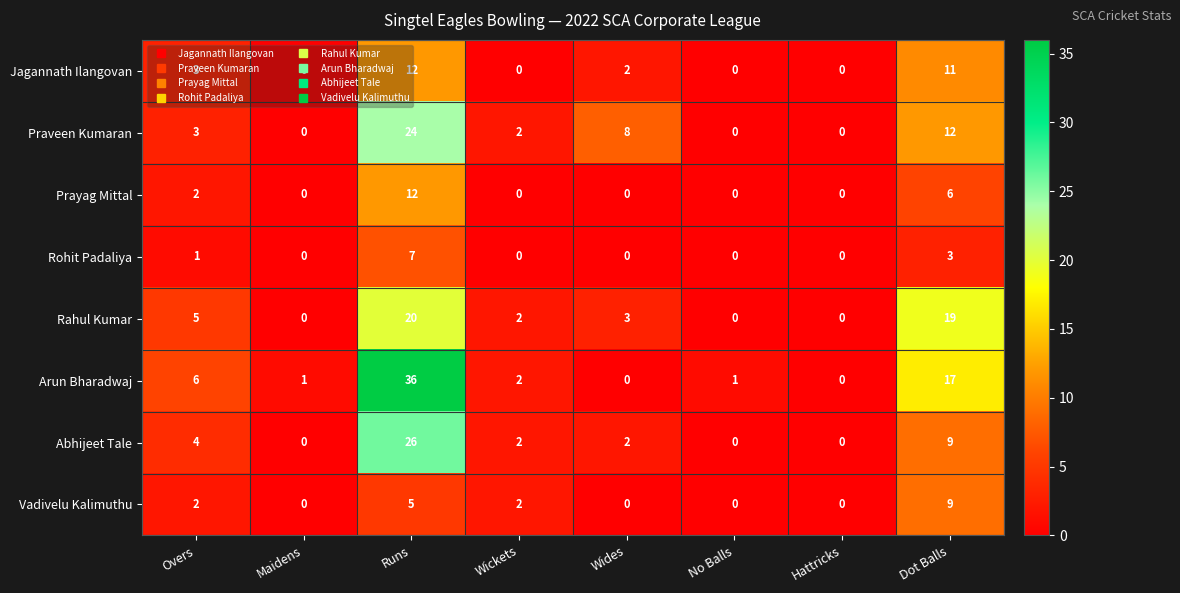

Is the value of Jagannath Ilangovan at Wides greater than the value of Arun Bharadwaj at Overs?

No